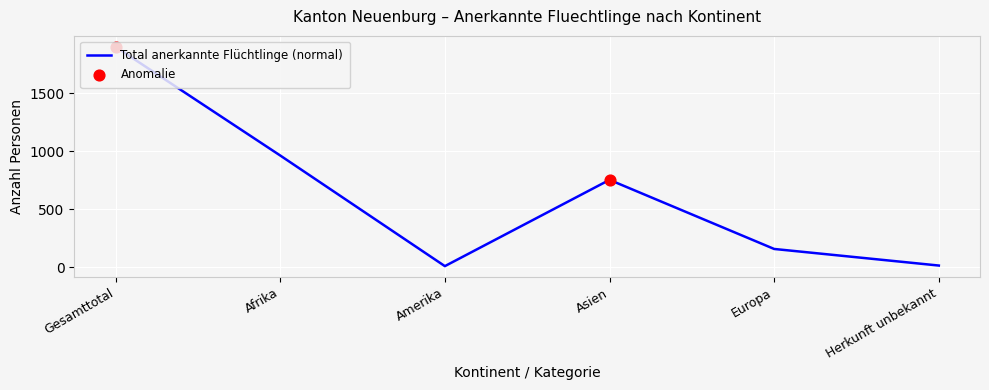

Read the value at Afrika, to the nearest 100.

1000